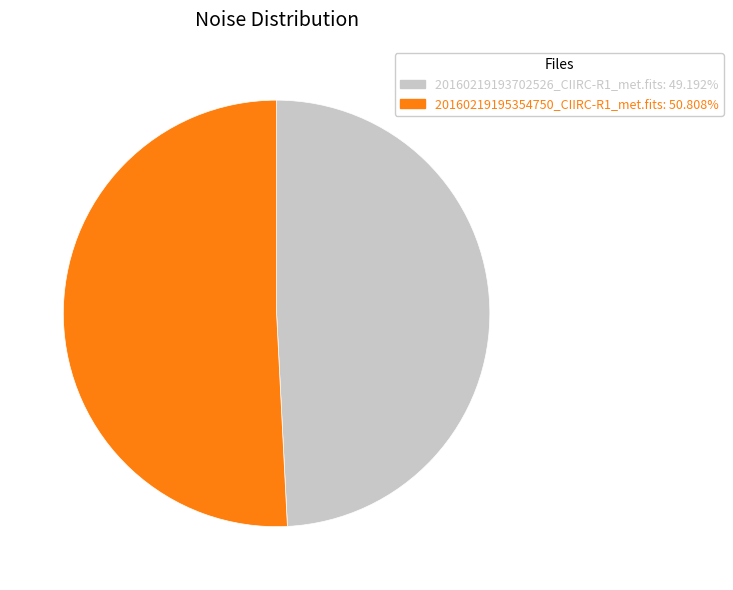

Which slice represents more than half of the pie?

20160219195354750_CIIRC-R1_met.fits